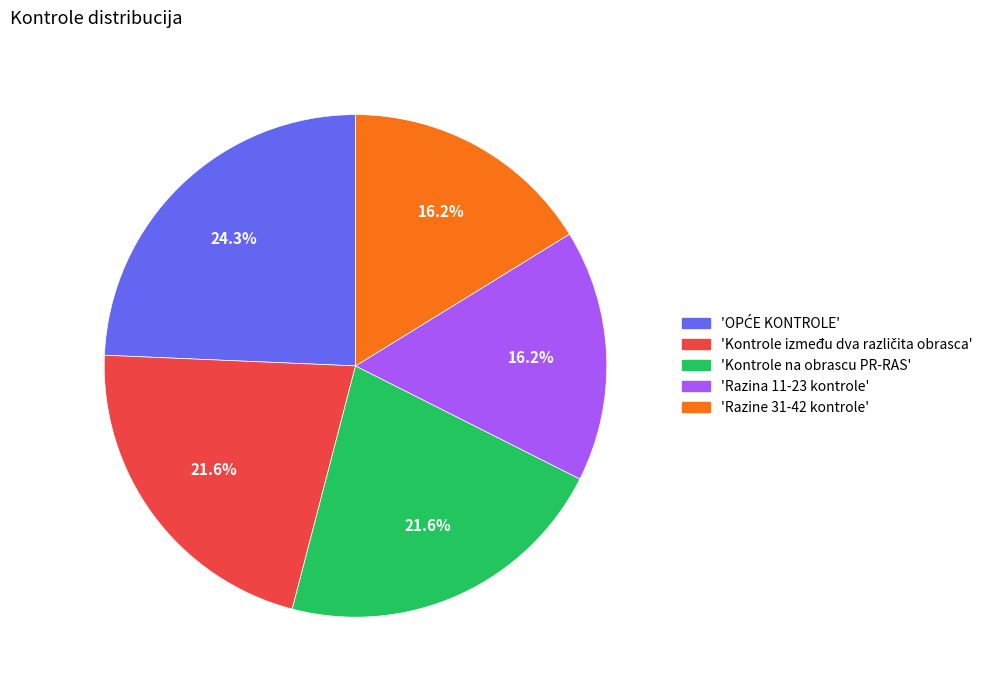

What portion of the pie excludes 'Razina 11-23 kontrole'?

83.8%